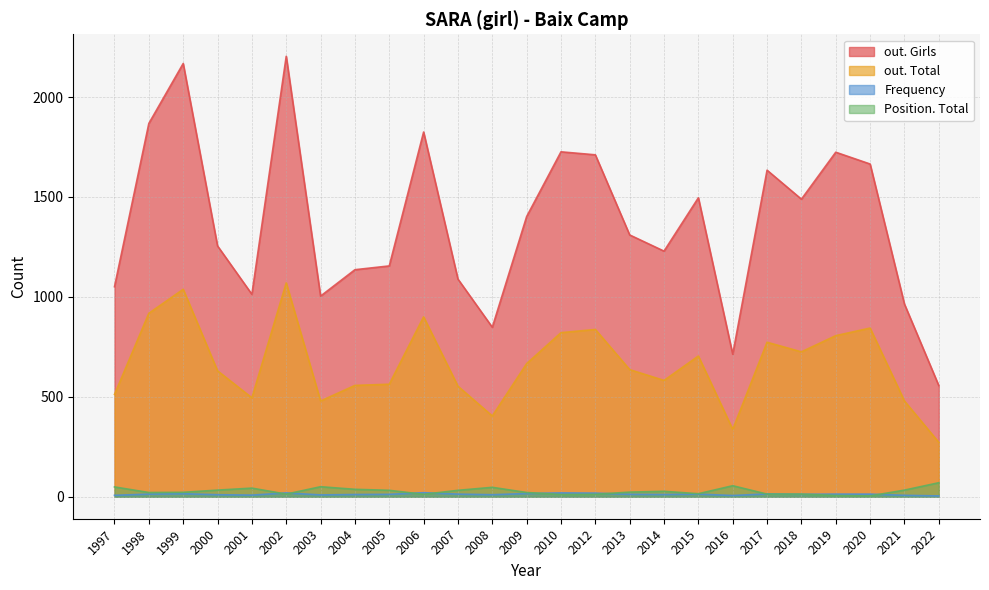

At 2002, list the series in order from smallest to largest.

Position. Total, Frequency, out. Total, out. Girls